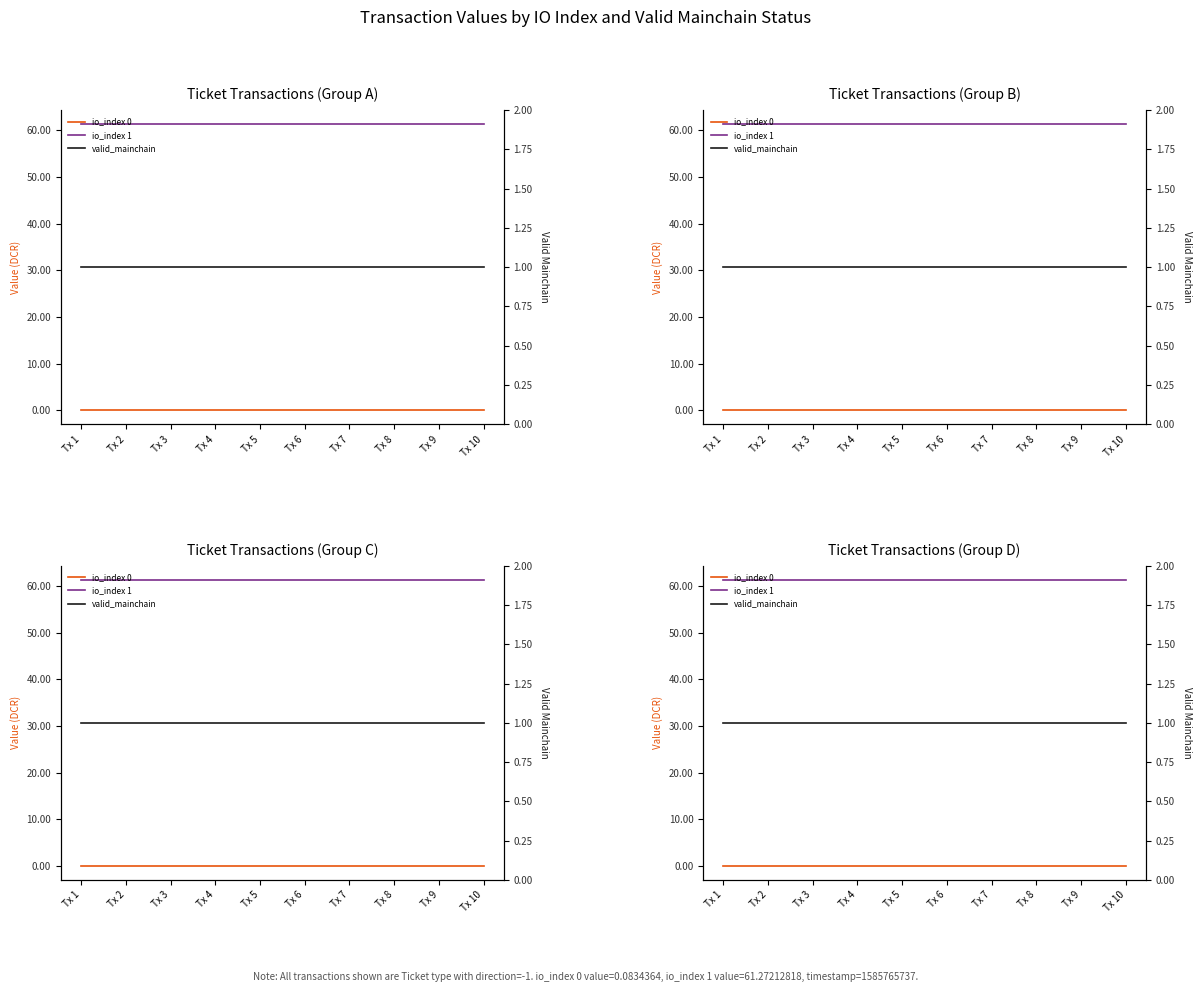

The valid_mainchain series shows 1.3 at Tx 7. True or false?

False